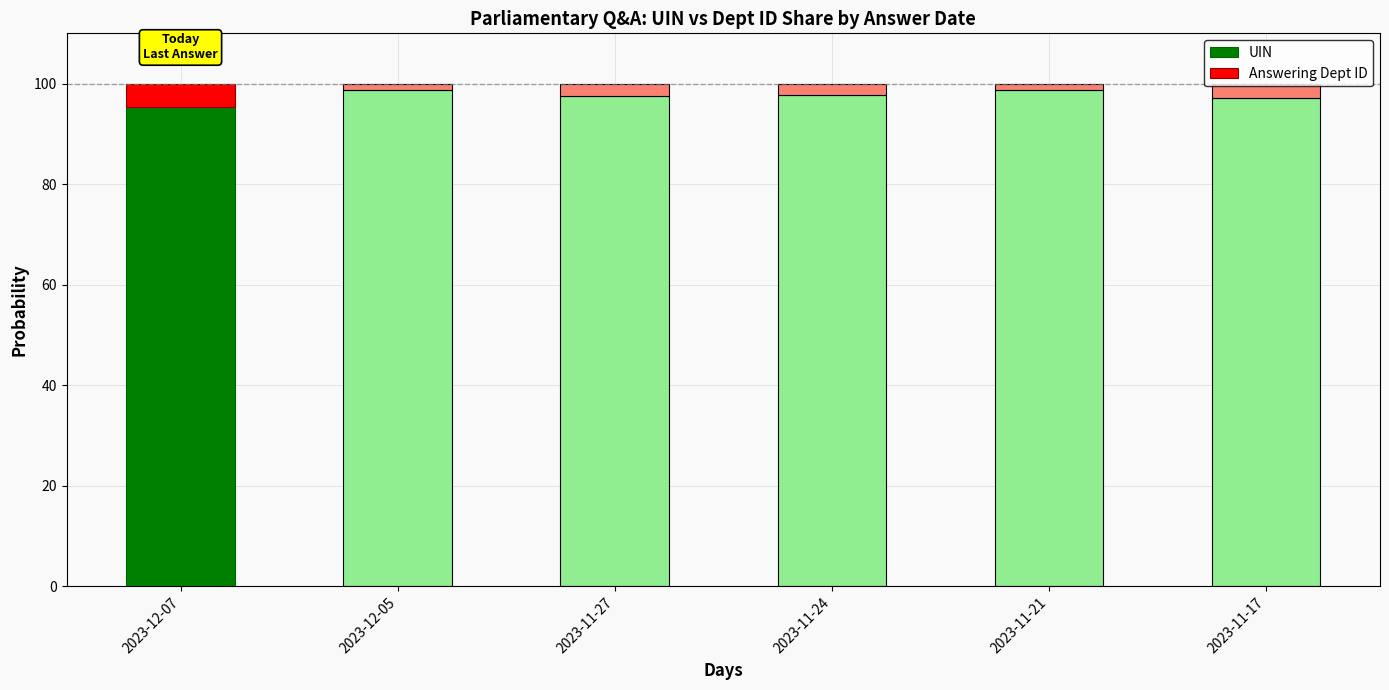

True or false: UIN has a value of 97.6 at 2023-11-27.

True